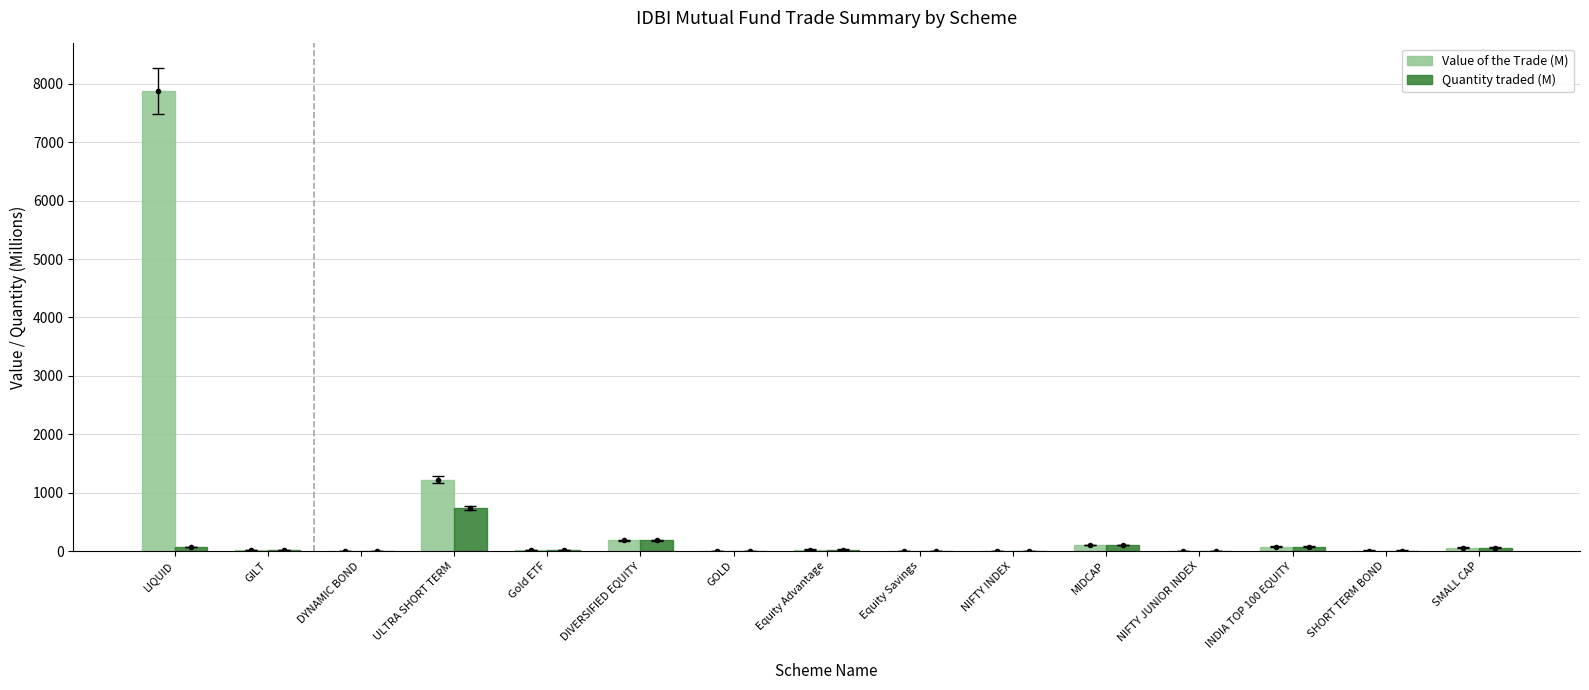

Count the number of data series in this chart.

2